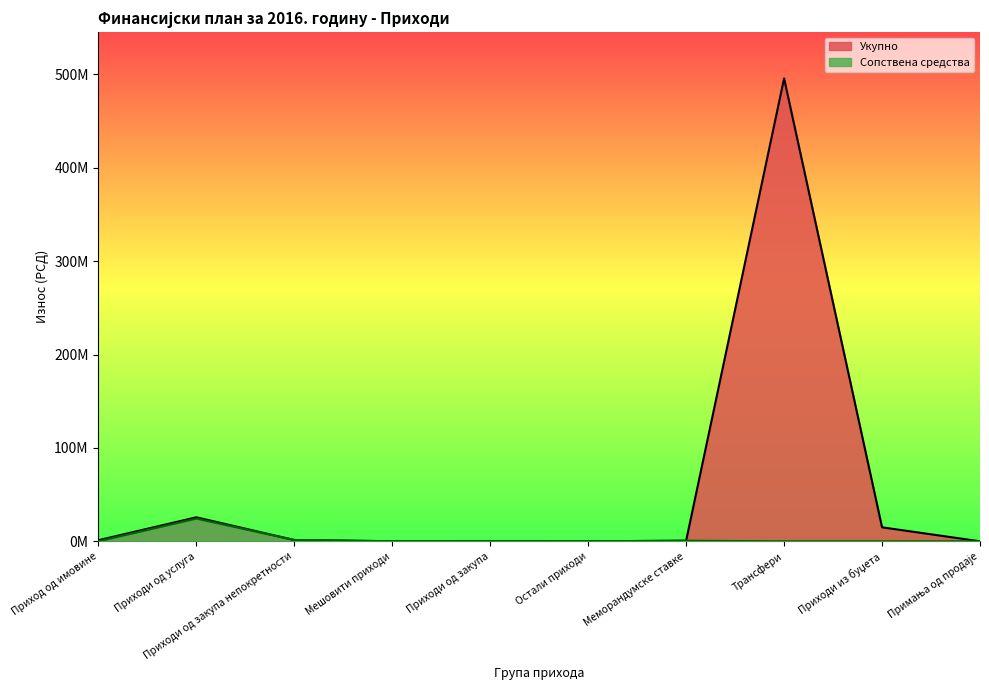

True or false: Сопствена средства and Укупно intersect in this chart.

False